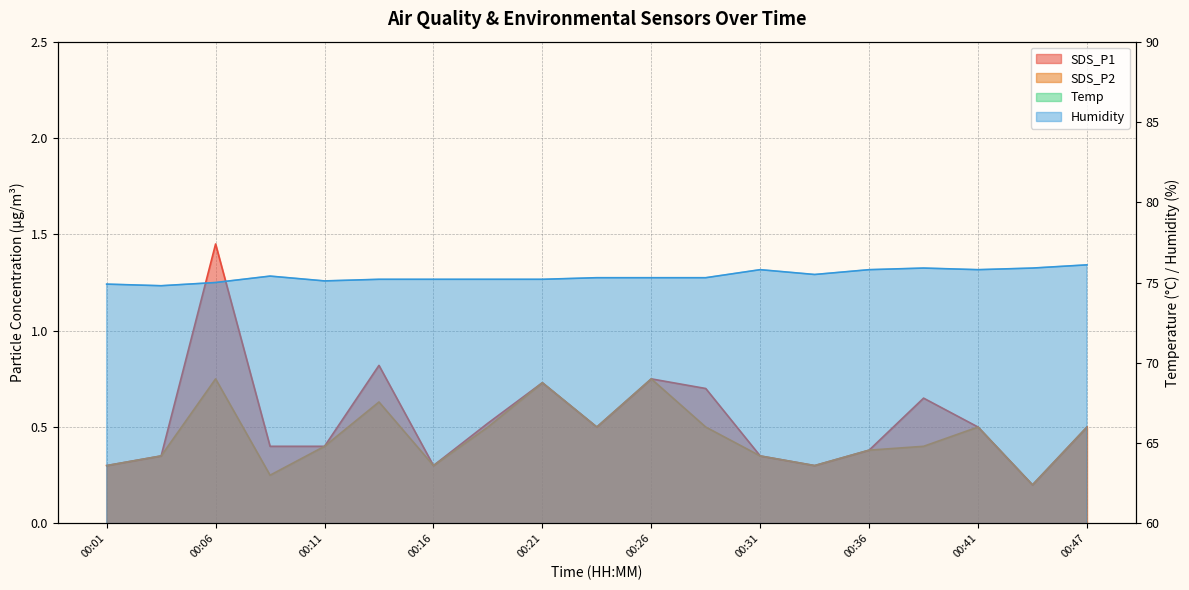

What is the difference between the second highest and minimum values in the Temp series?

0.2